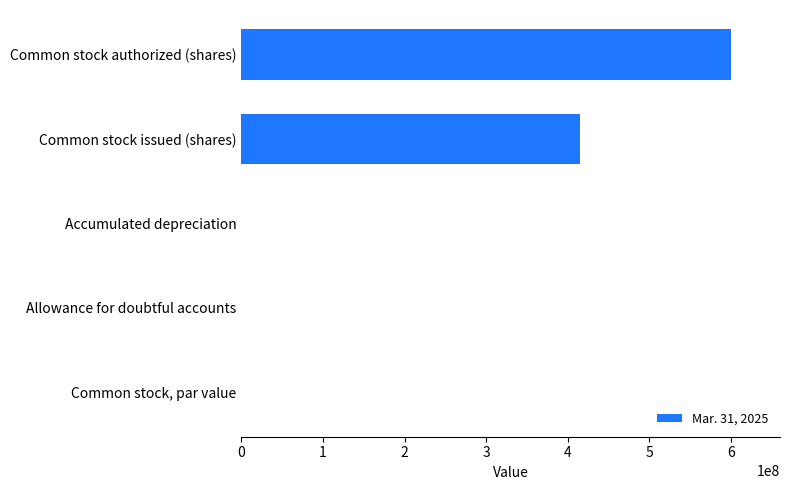

What is the sum of all values?

1015000863